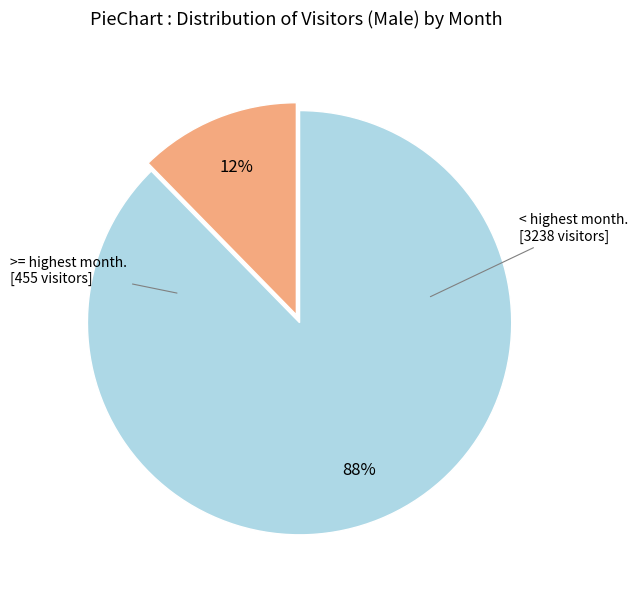

How many segments does this pie chart have?

2